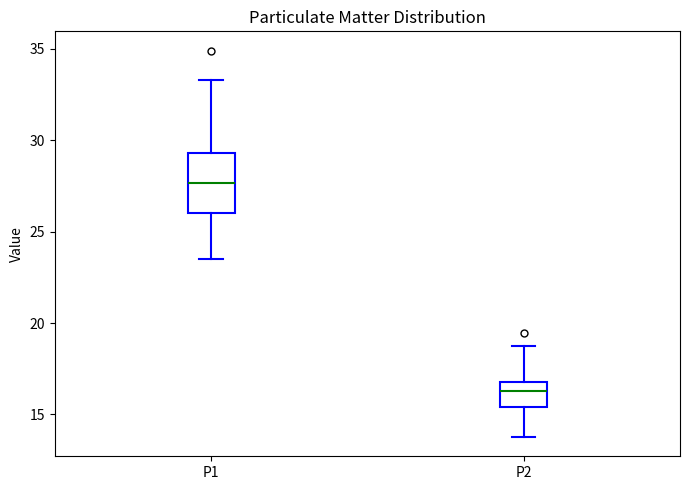

Reading left to right, transcribe this box plot: for each box, give where its median line is, the range the box spans, and where its two whiskers end, as read against the y-axis. The values are not printed on the chart, so give them approximately, as read against the axis.

P1: median 27.5, box 26.0 to 29.5, whiskers 23.5 to 33.5
P2: median 16.5, box 15.5 to 17.0, whiskers 14.0 to 18.5